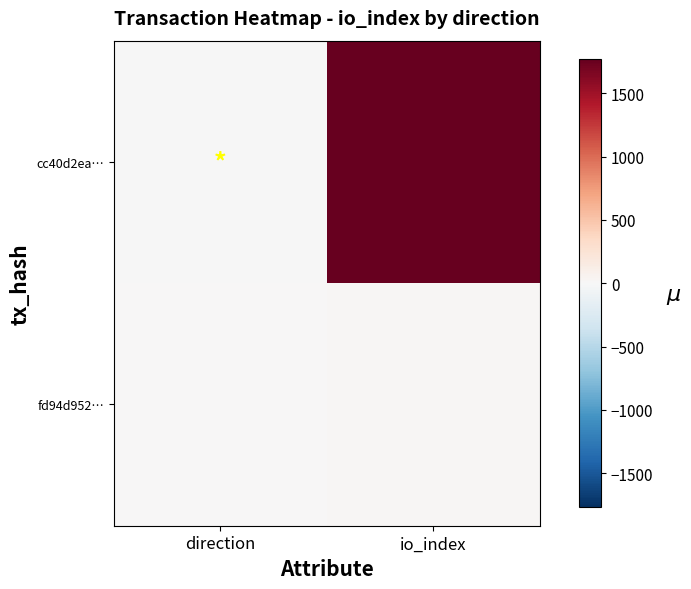

What is the greatest value displayed?

1769